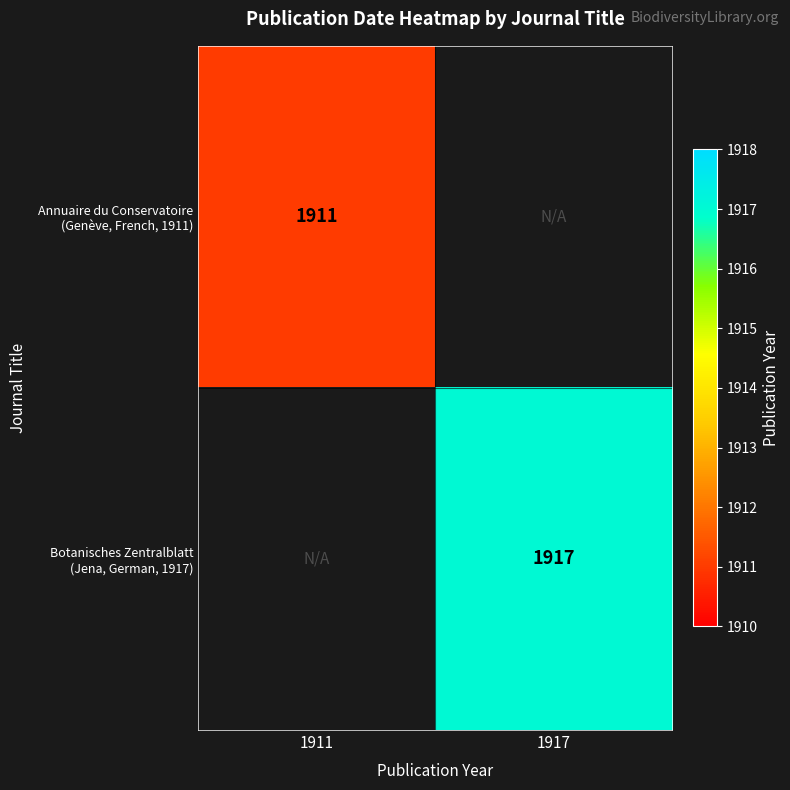

At 1917, list the series in order from smallest to largest.

Annuaire du Conservatoire (Genève, French, 1911), Botanisches Zentralblatt (Jena, German, 1917)